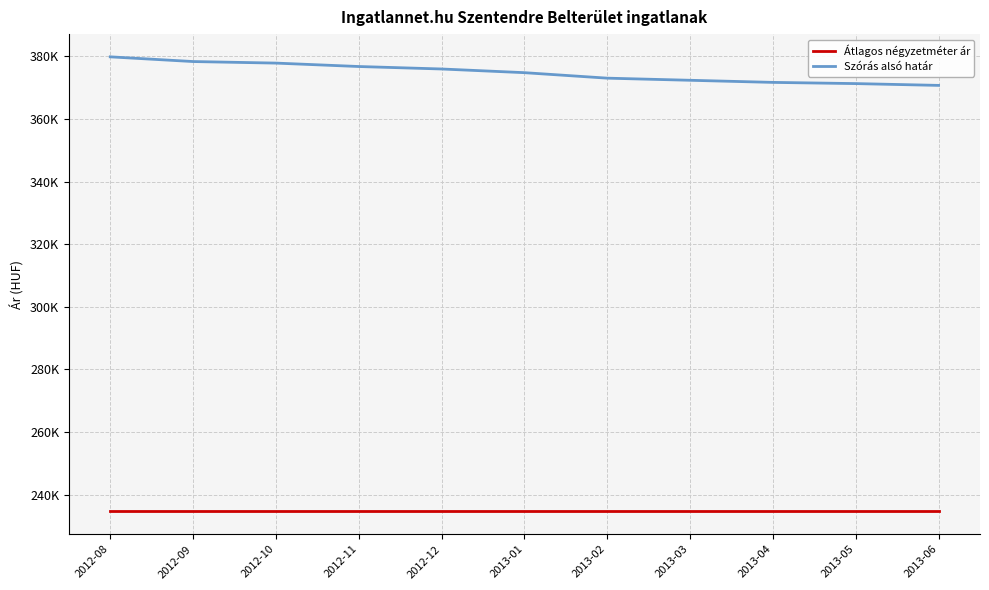

At which category is the sum across all series the highest?

2012-08